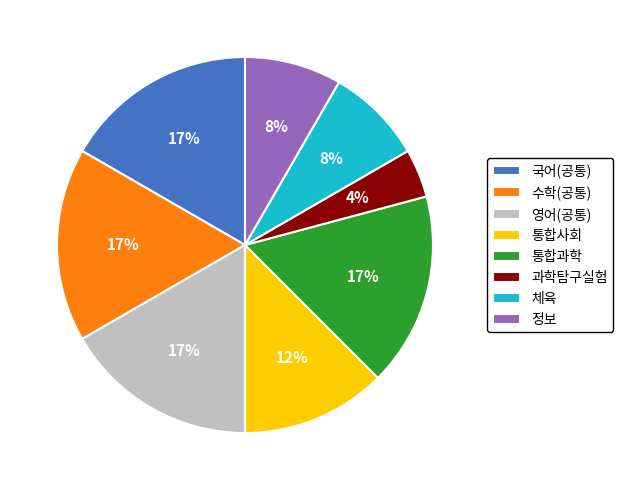

What is the ratio of the value at 체육 to the value at 통합과학?

0.5